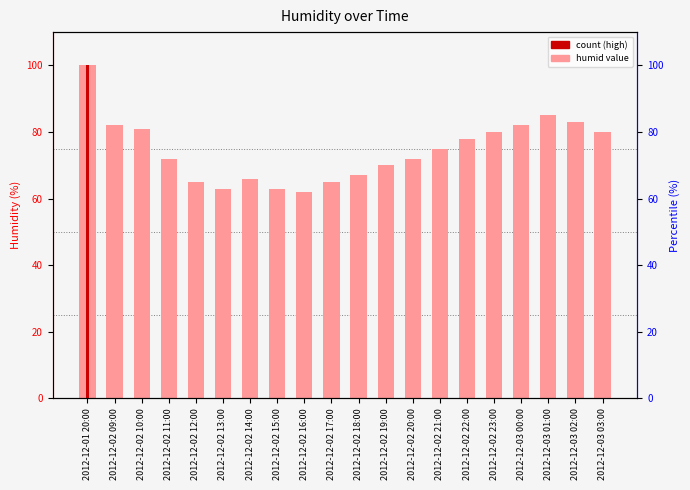

Rank the categories by value from highest to lowest.

2012-12-01 20:00, 2012-12-03 01:00, 2012-12-03 02:00, 2012-12-02 09:00, 2012-12-03 00:00, 2012-12-02 10:00, 2012-12-02 23:00, 2012-12-03 03:00, 2012-12-02 22:00, 2012-12-02 21:00, 2012-12-02 11:00, 2012-12-02 20:00, 2012-12-02 19:00, 2012-12-02 18:00, 2012-12-02 14:00, 2012-12-02 12:00, 2012-12-02 17:00, 2012-12-02 13:00, 2012-12-02 15:00, 2012-12-02 16:00